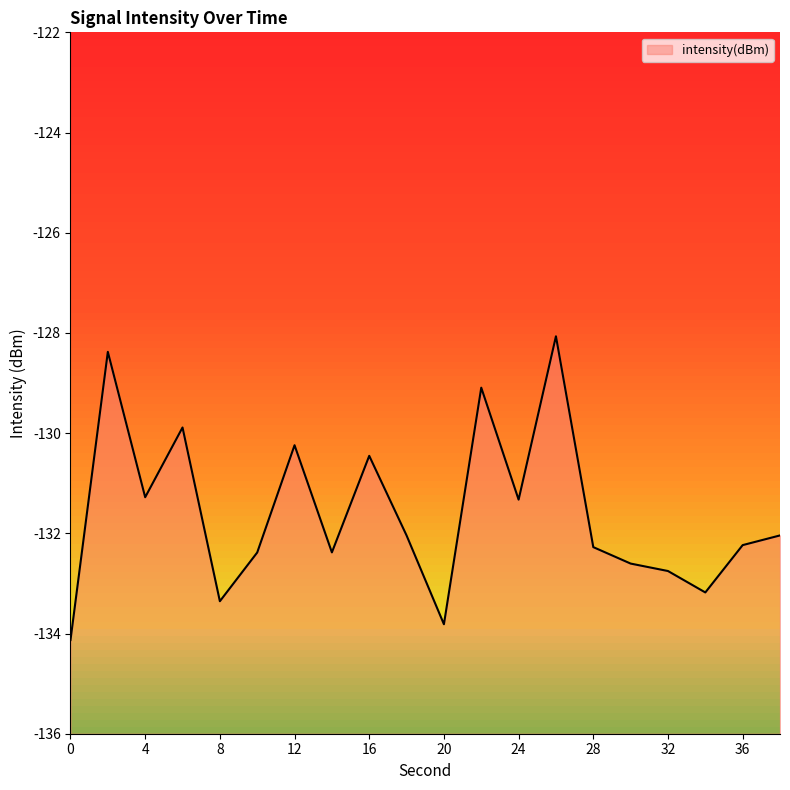

What is the value of the 15th point from the left?

-132.3